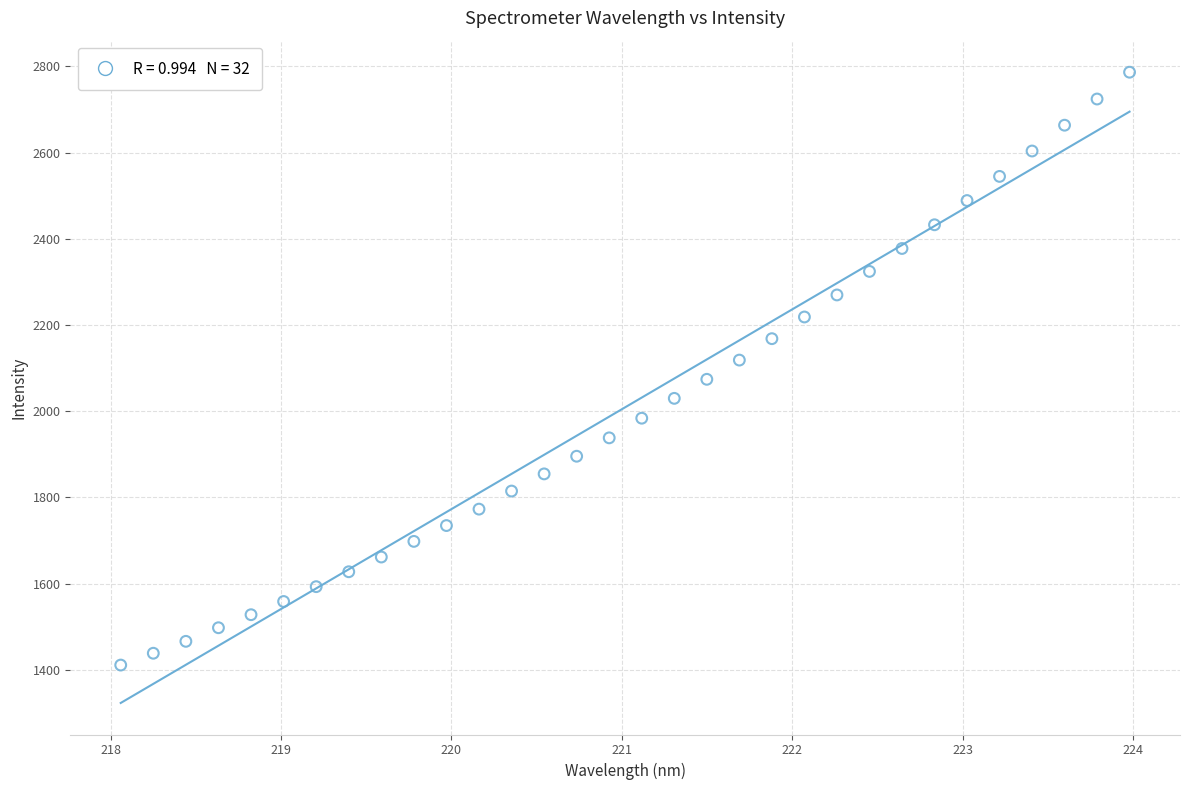

What is the range of Y values (max minus min)?

1375.5